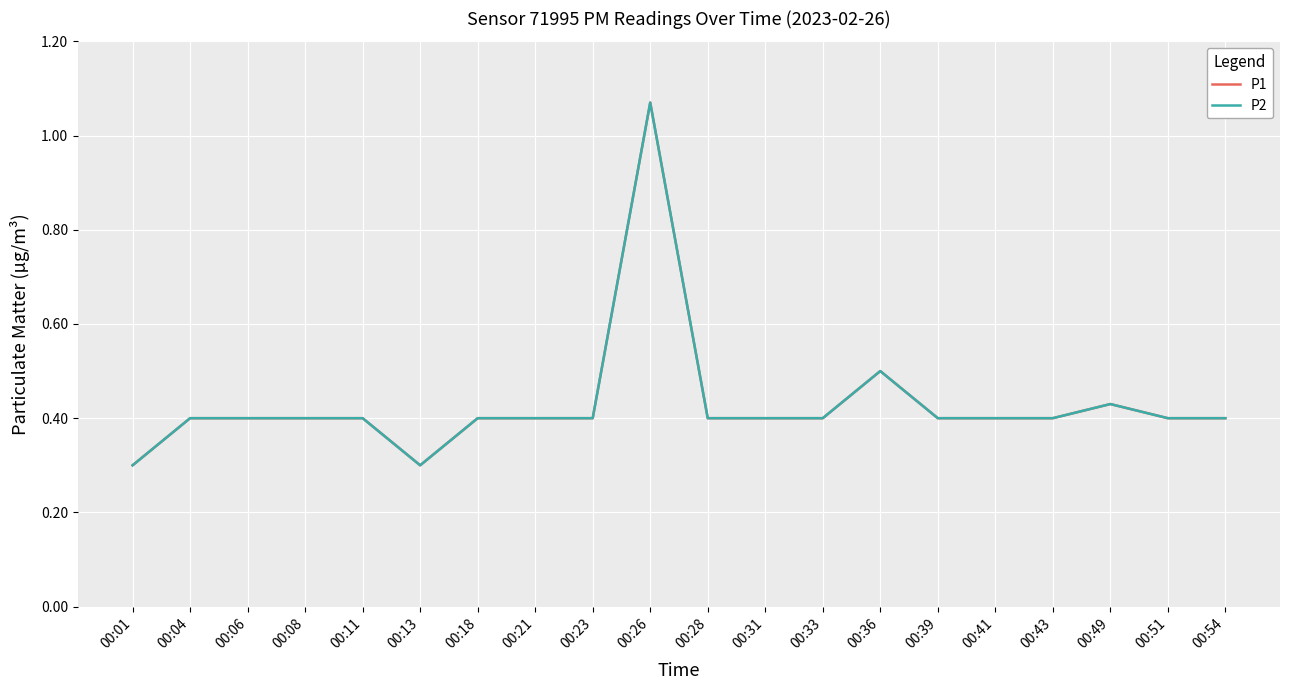

The P2 series shows 0.2 at 00:39. True or false?

False